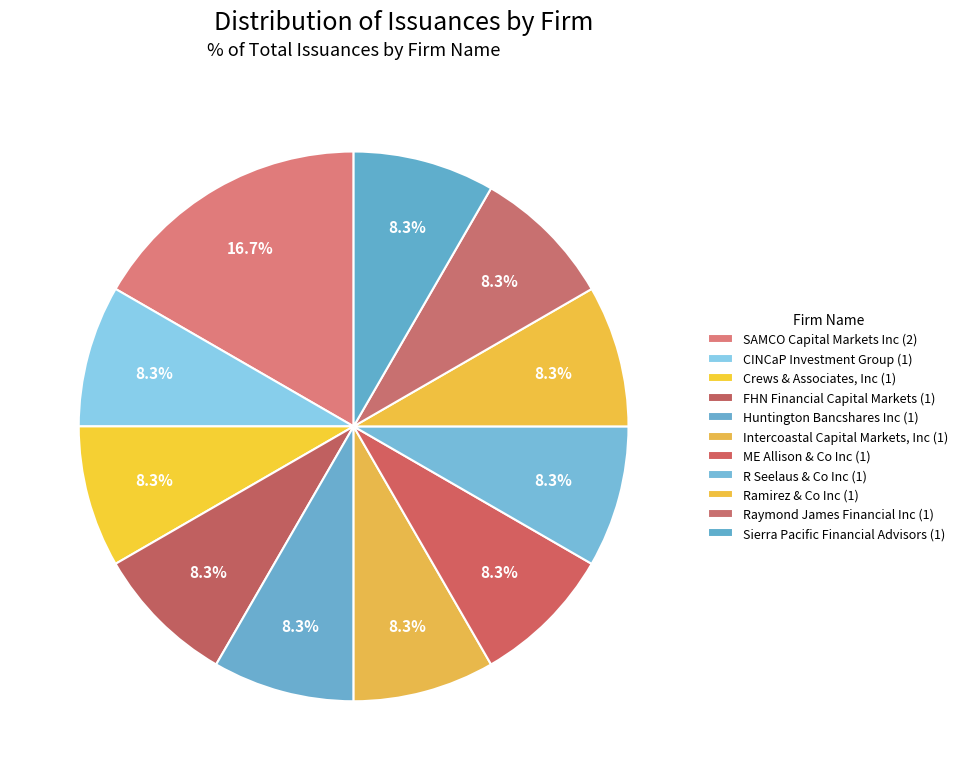

Which has a higher value, Crews & Associates, Inc or R Seelaus & Co Inc?

Crews & Associates, Inc